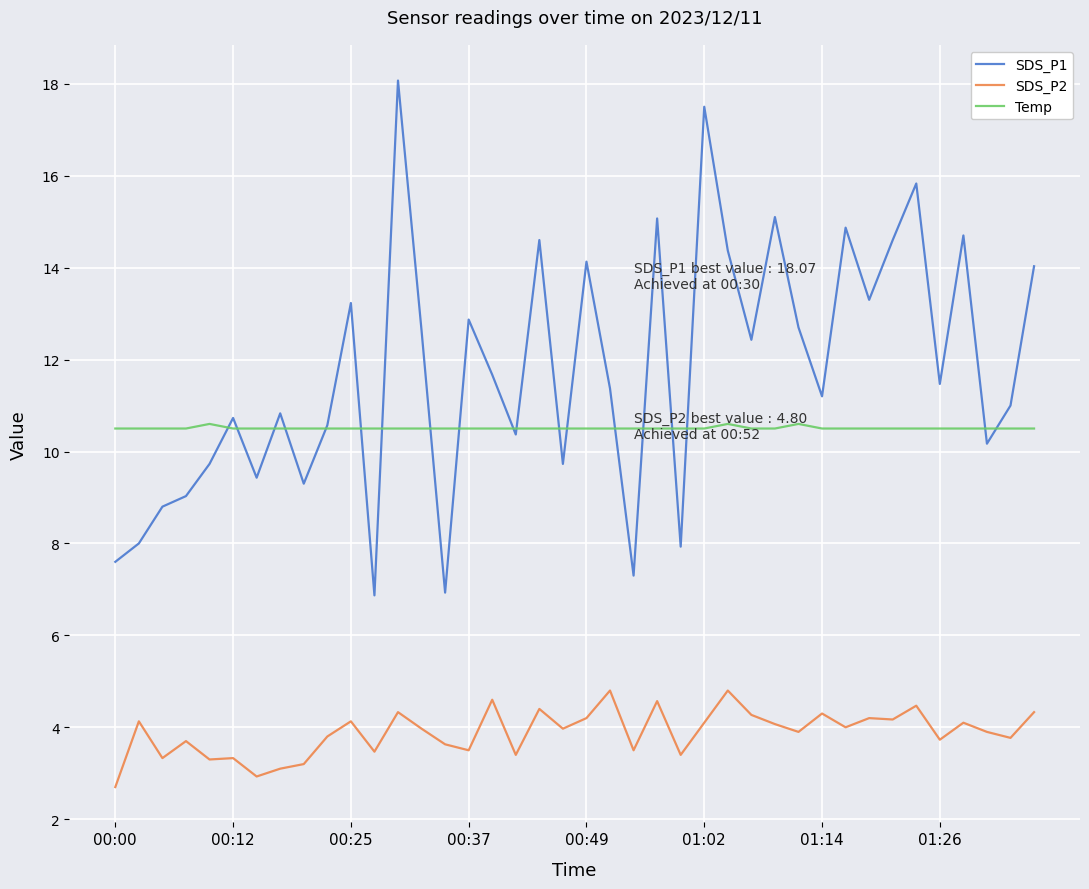

Which series has the largest total across all categories?

SDS_P1